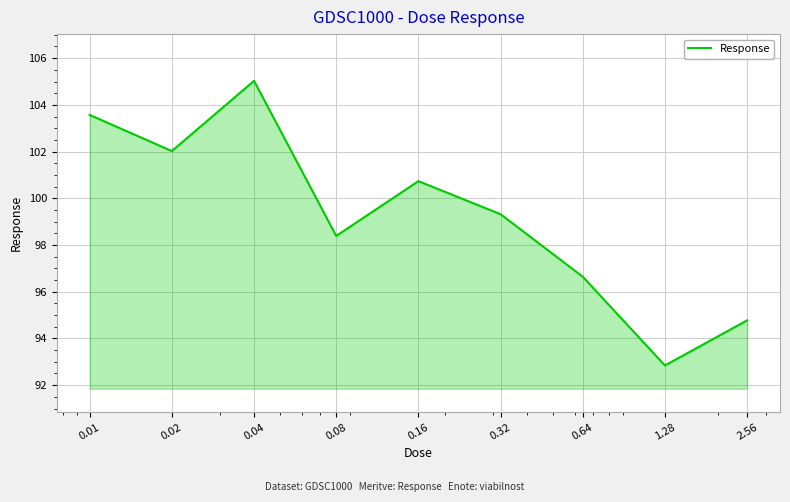

How many interior local valleys (lower than both neighbors) does the data have?

3